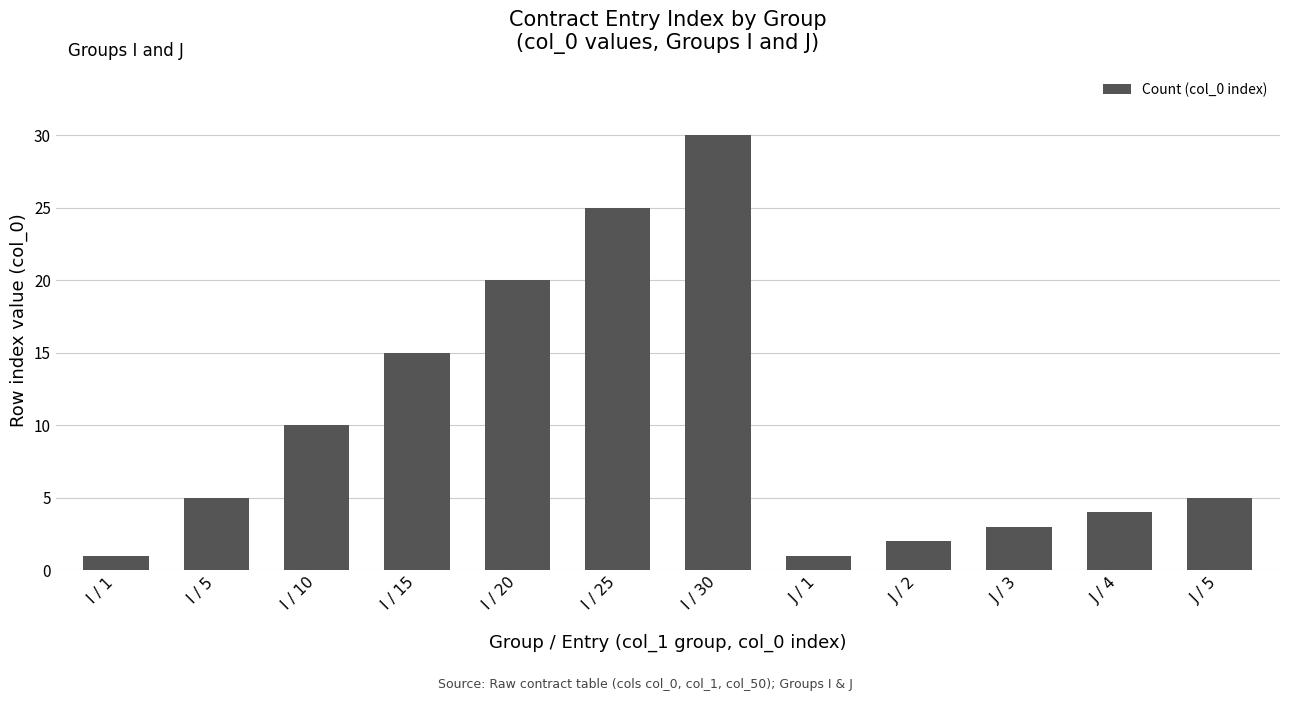

What is the ratio of the value at J / 5 to the value at I / 10?

0.5